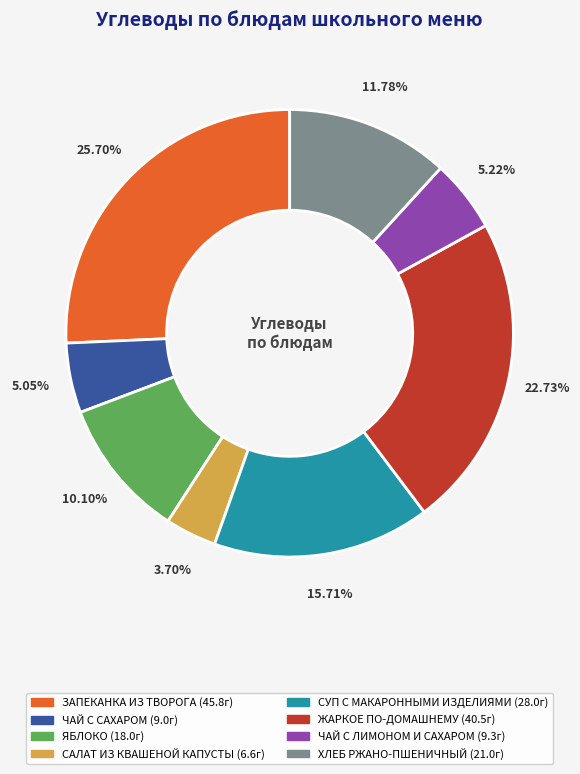

What is the largest slice in the pie chart?

ЗАПЕКАНКА ИЗ ТВОРОГА